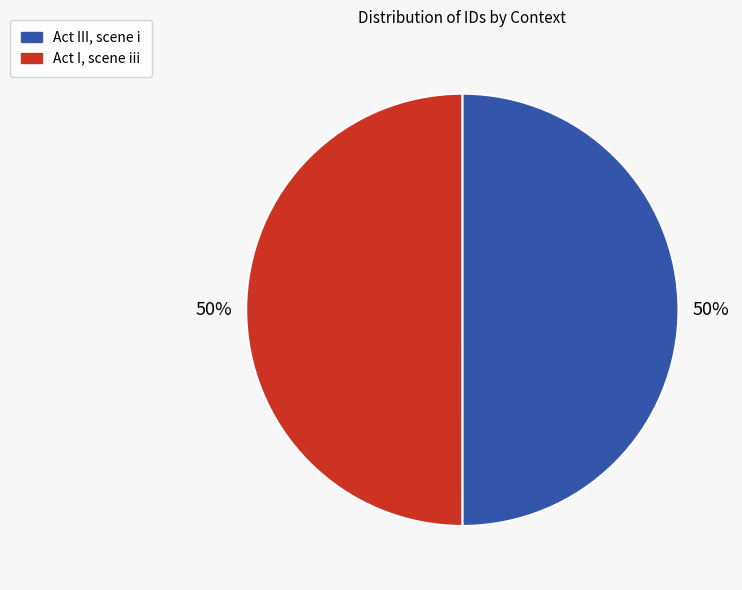

Is the sum of Act III, scene i and Act I, scene iii greater than half?

Yes